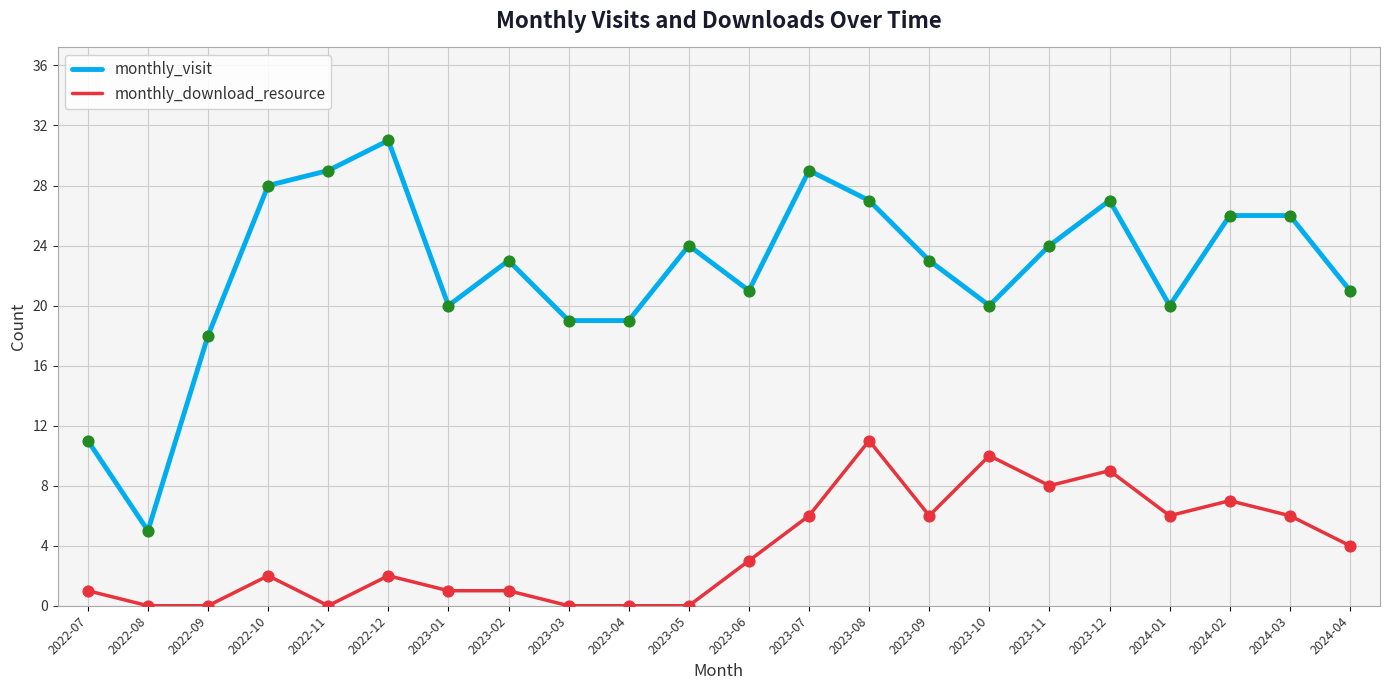

What are all the series names shown in the legend?

monthly_visit, monthly_download_resource